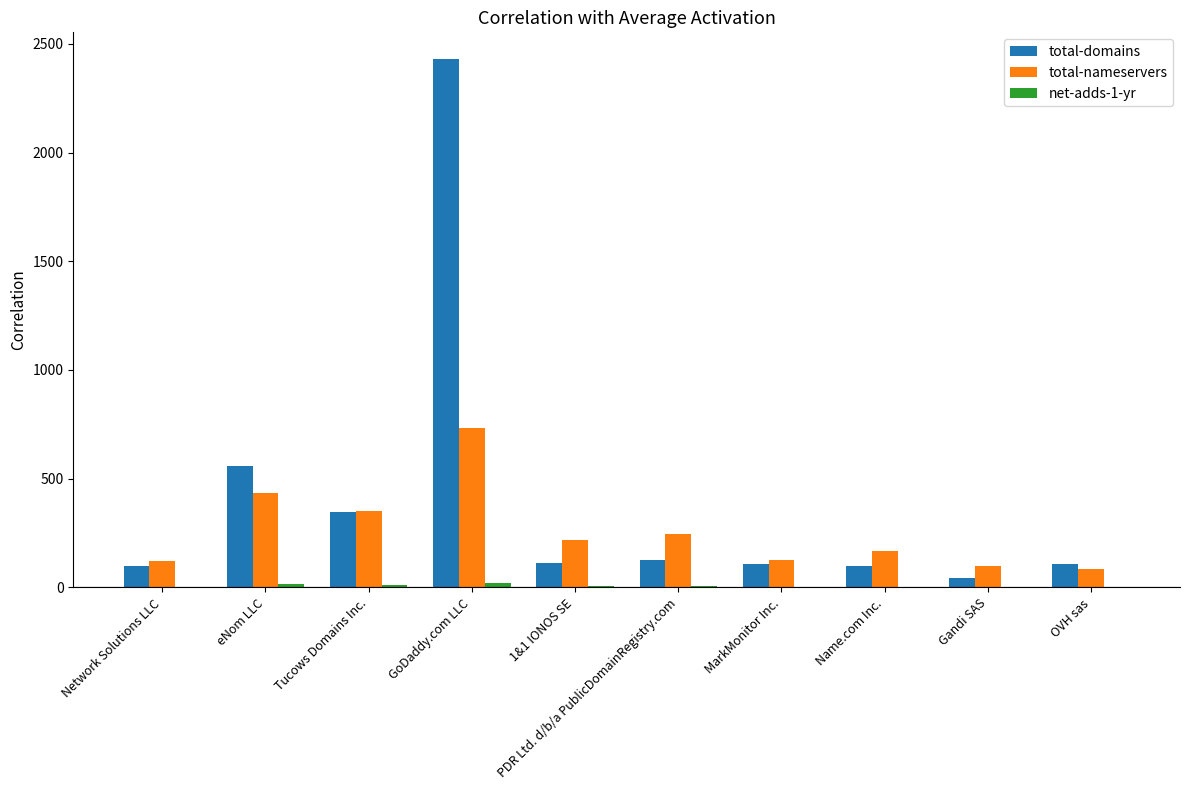

What is the sum of all total-nameservers values?

2581